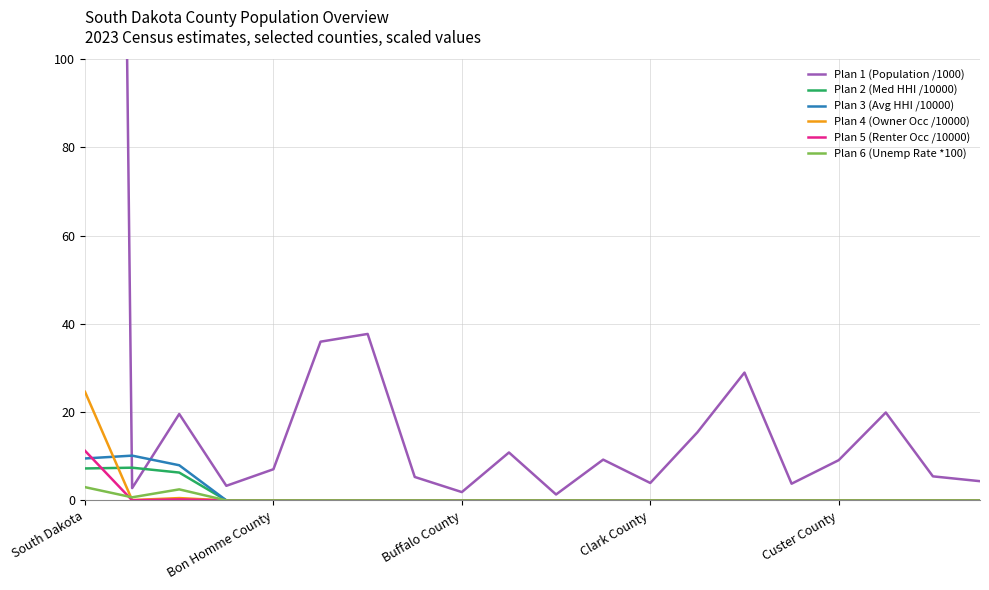

What is the highest value of the Plan 2 (Med HHI /10000) series?

7.4